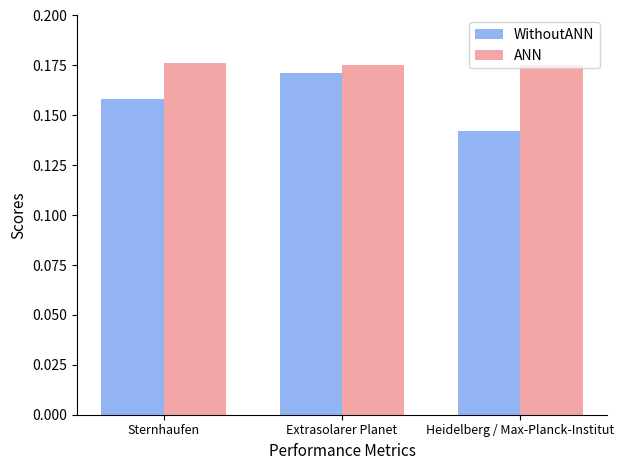

Is it true that WithoutANN equals 0.0 at Heidelberg / Max-Planck-Institut?

False